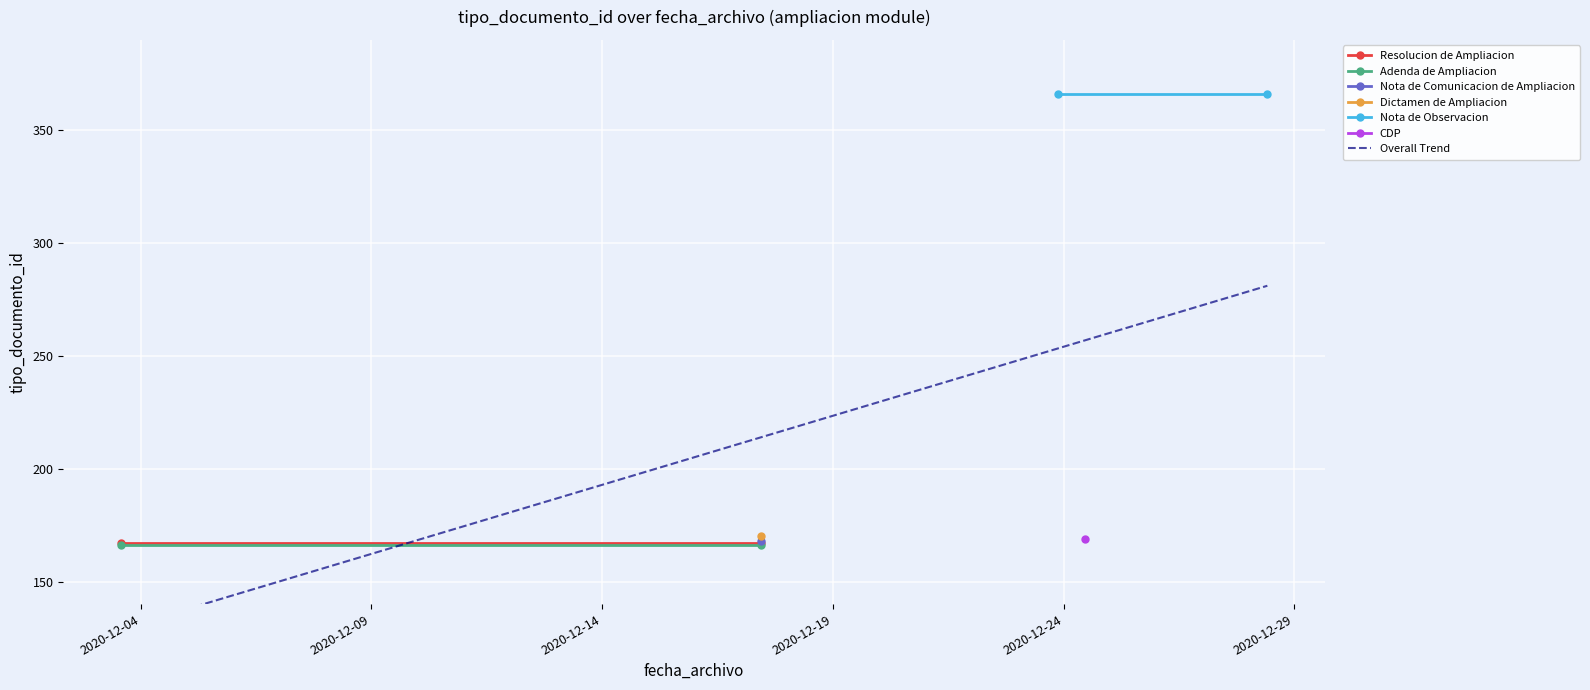

Reading right to left, transcribe all the data shown in this chart.

167	167	366	366	168	170	169	166	166